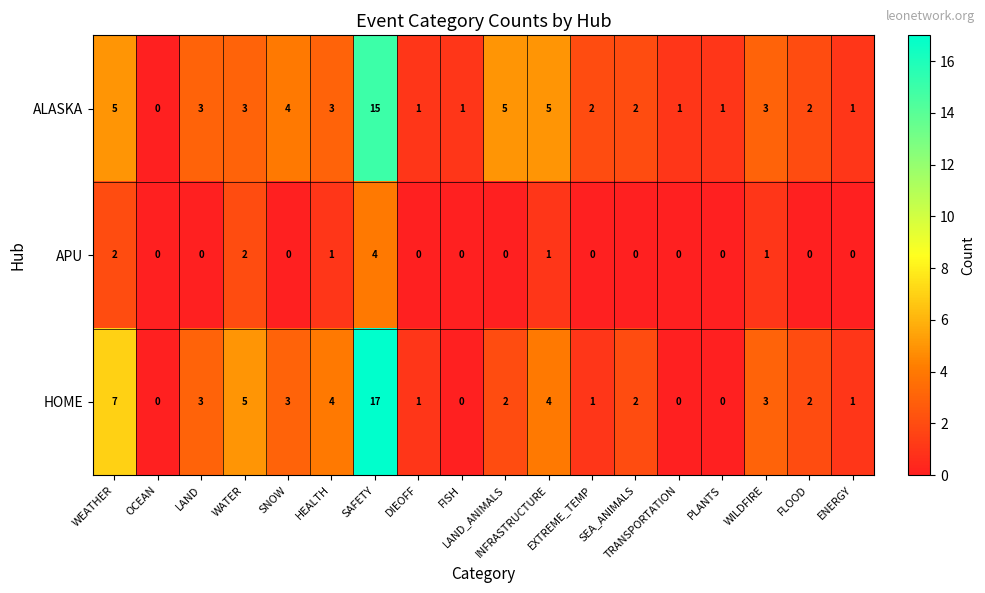

List the series in order of their peak value, highest first.

HOME, ALASKA, APU